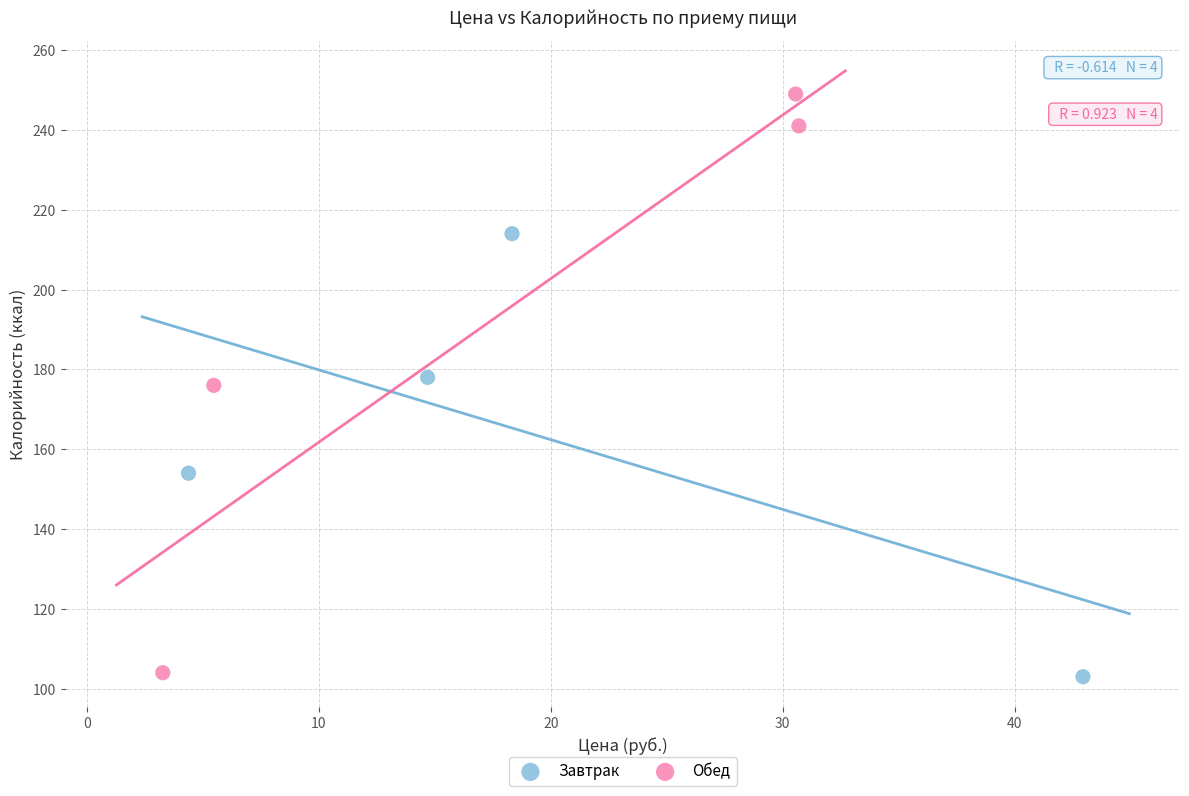

Which series has the largest Y range (max minus min)?

Обед